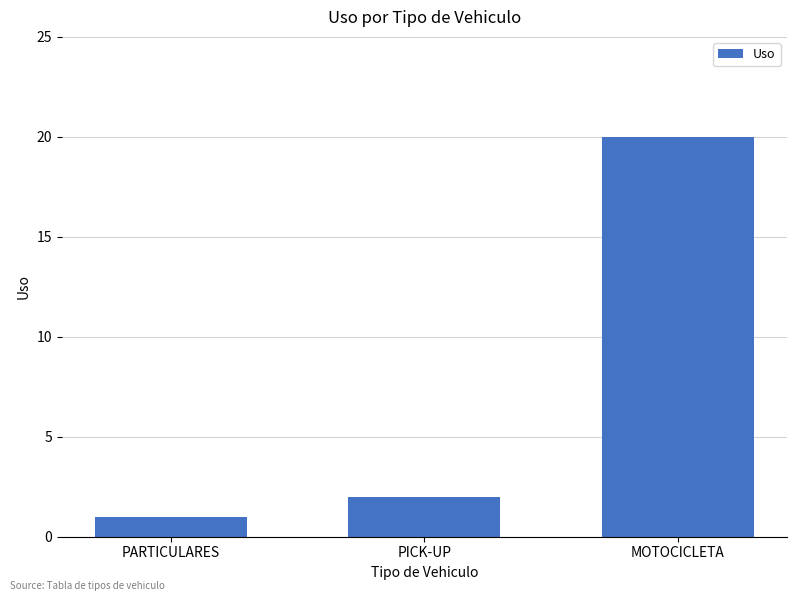

List the labels in order of value, smallest first.

PARTICULARES, PICK-UP, MOTOCICLETA